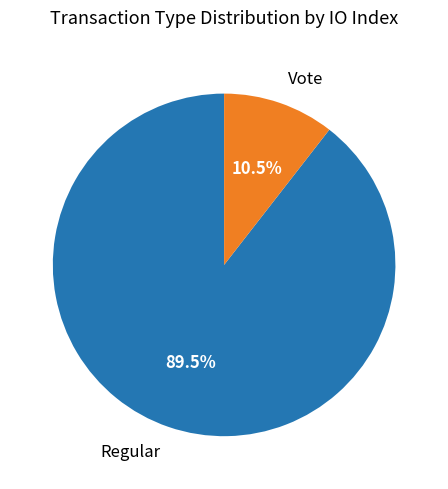

Is there any slice that represents more than half of the pie?

Yes